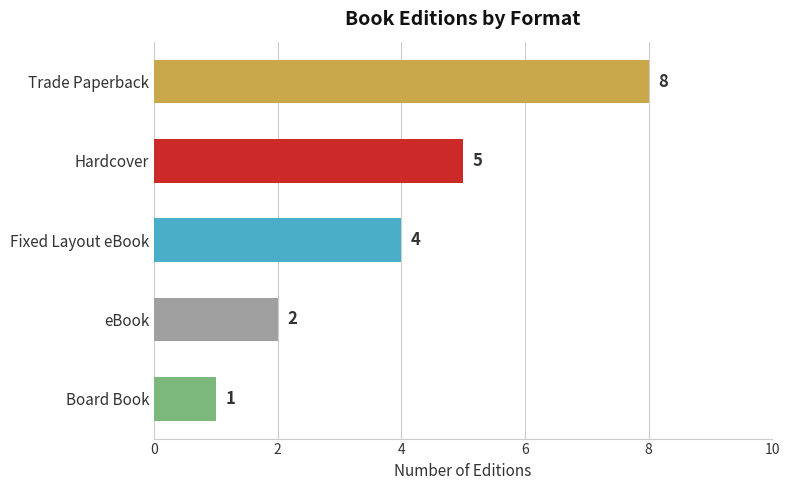

Reading top to bottom, list all the values displayed in this chart.

8	5	4	2	1